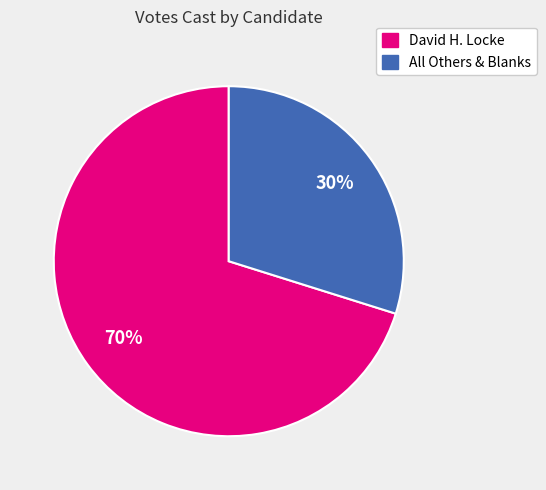

To the nearest percent, what is the average slice percentage?

50%